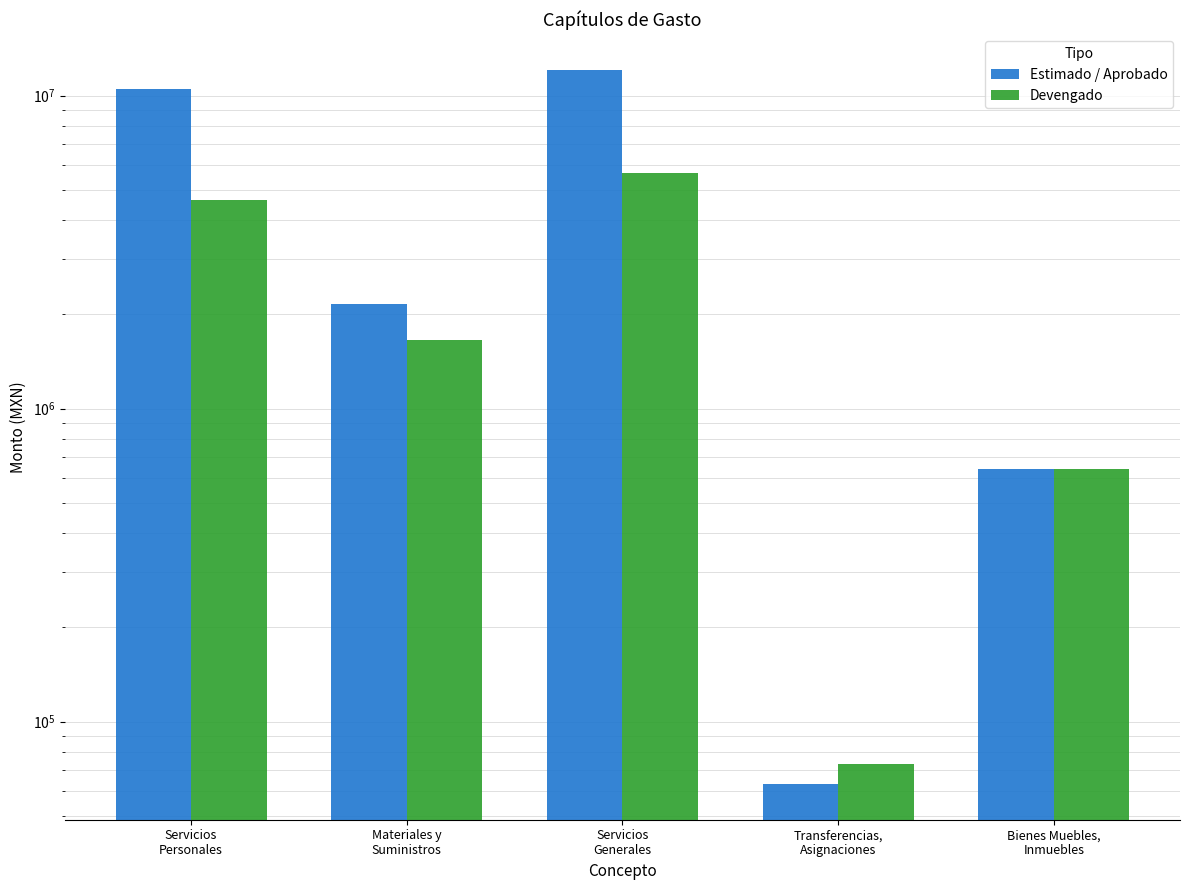

How many categories are shown in the chart?

5